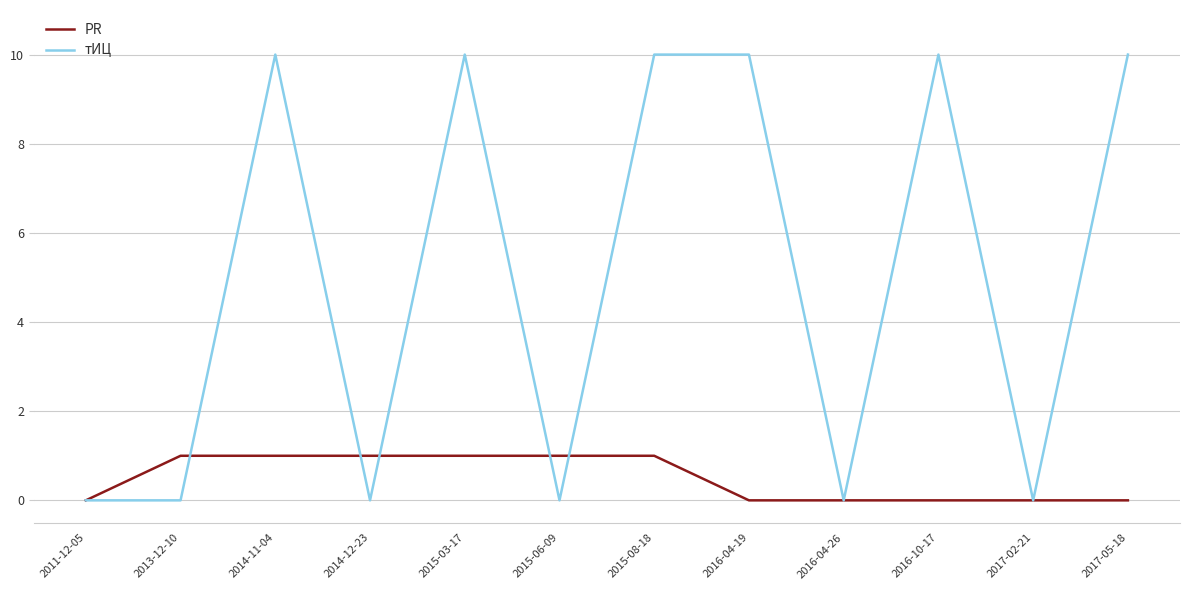

Is the value of PR at 2015-08-18 greater than the value of тИЦ at 2016-10-17?

No